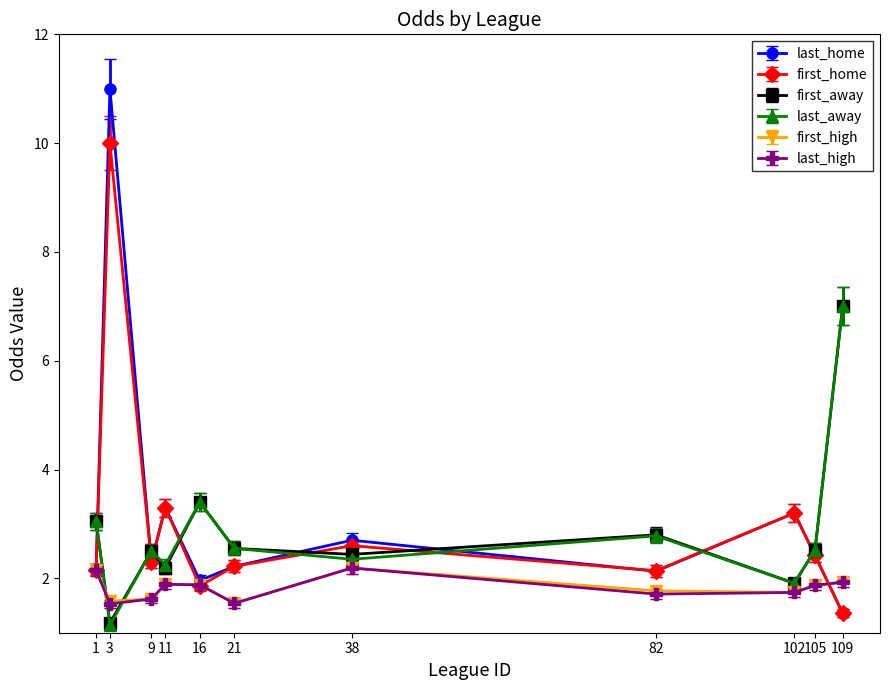

Does the chart have visible grid lines?

No